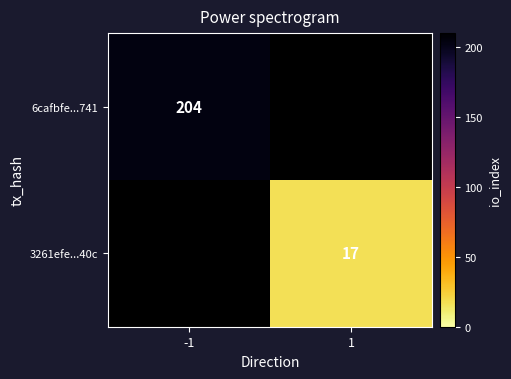

True or false: 6cafbfe...741 has a value of 136 at -1.

False